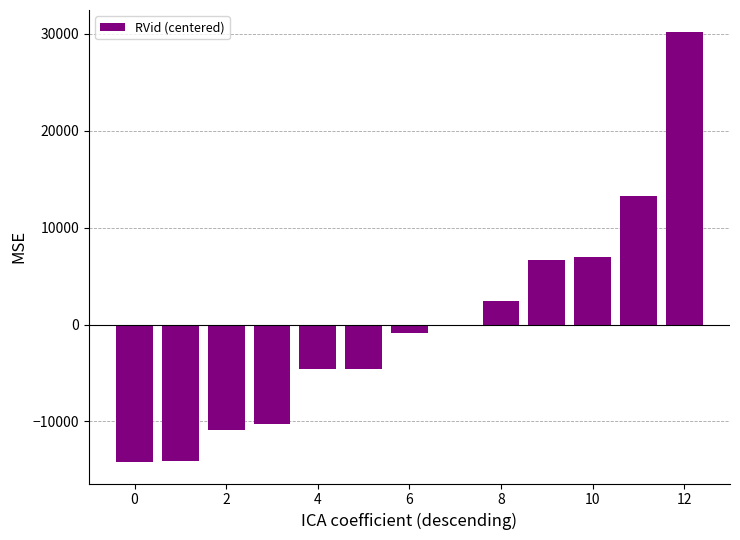

What is the difference between the maximum and minimum values?

44422.0